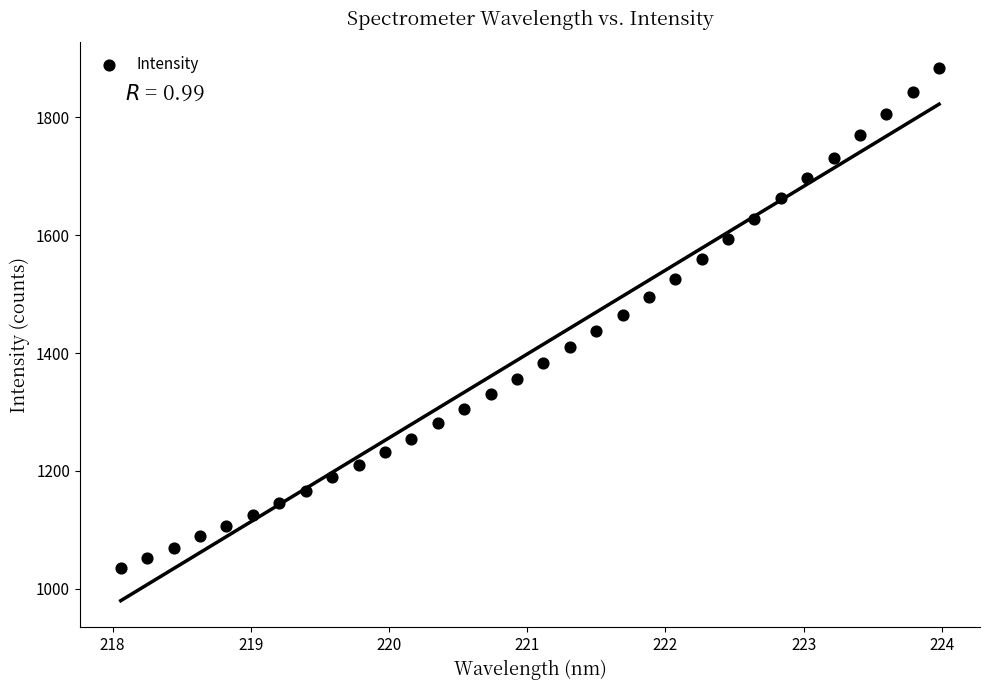

What is the range of Y values (max minus min)?

847.0